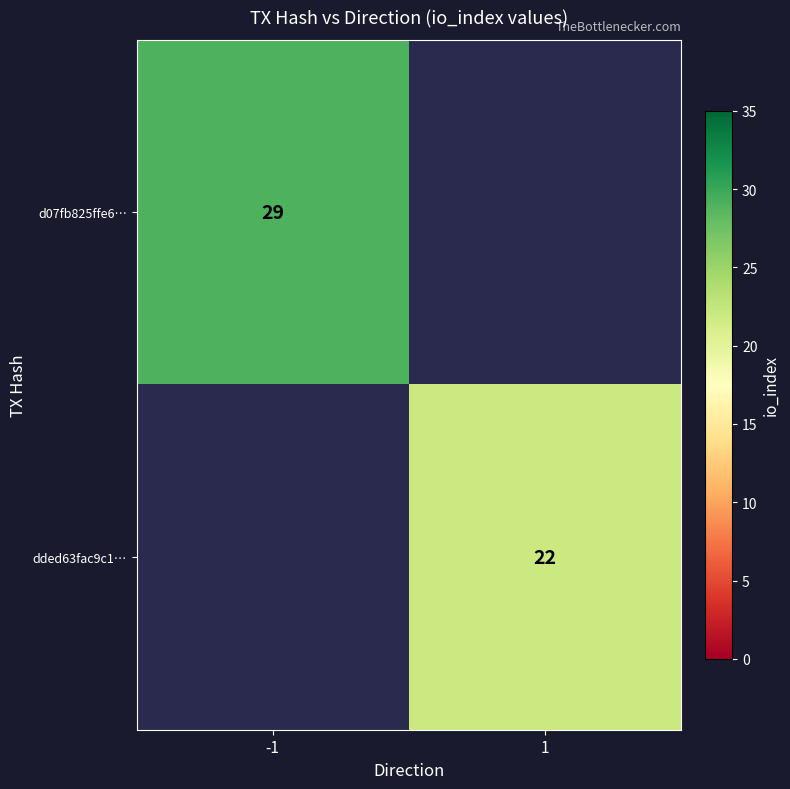

The value of d07fb825ffe6… at -1 is 29. True or false?

True